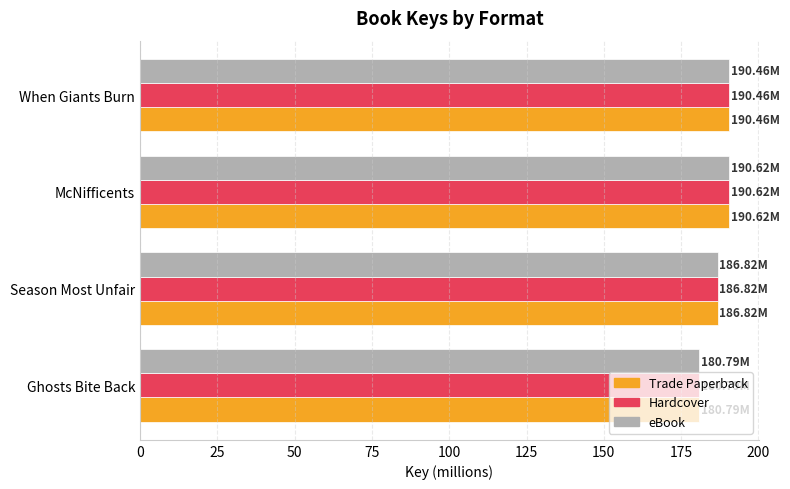

At which category does the chart reach its minimum across all series?

Ghosts Bite Back